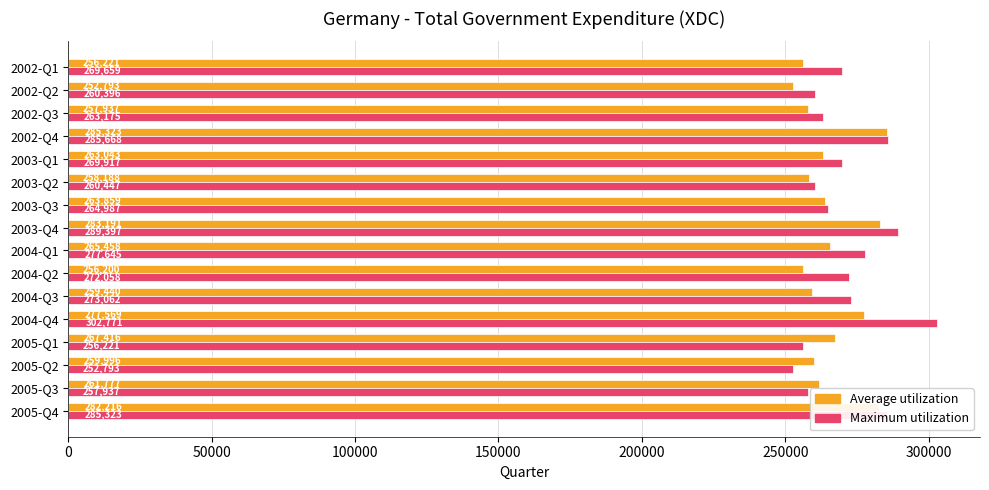

Rank the series by their maximum value, from lowest to highest.

Average utilization, Maximum utilization